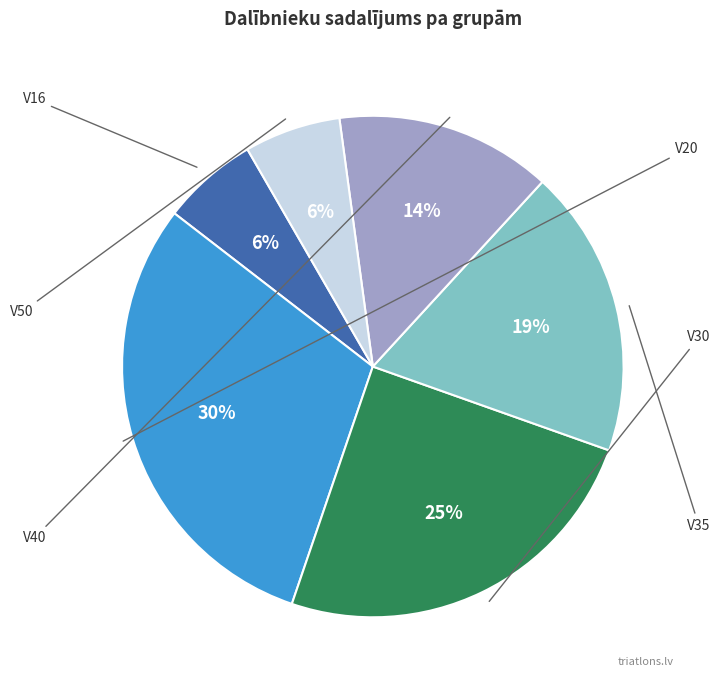

To the nearest percent, what is the difference between the largest and smallest slice percentages?

24%